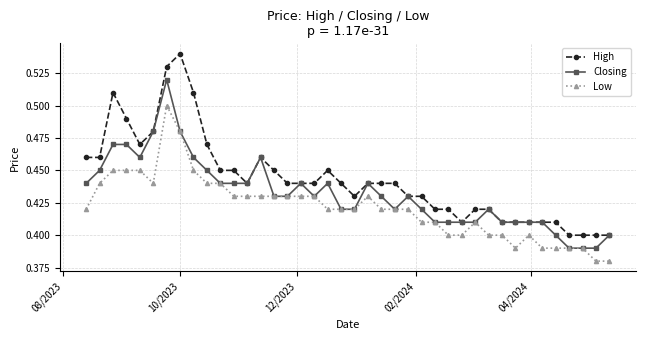

Which series has the widest spread of values?

High